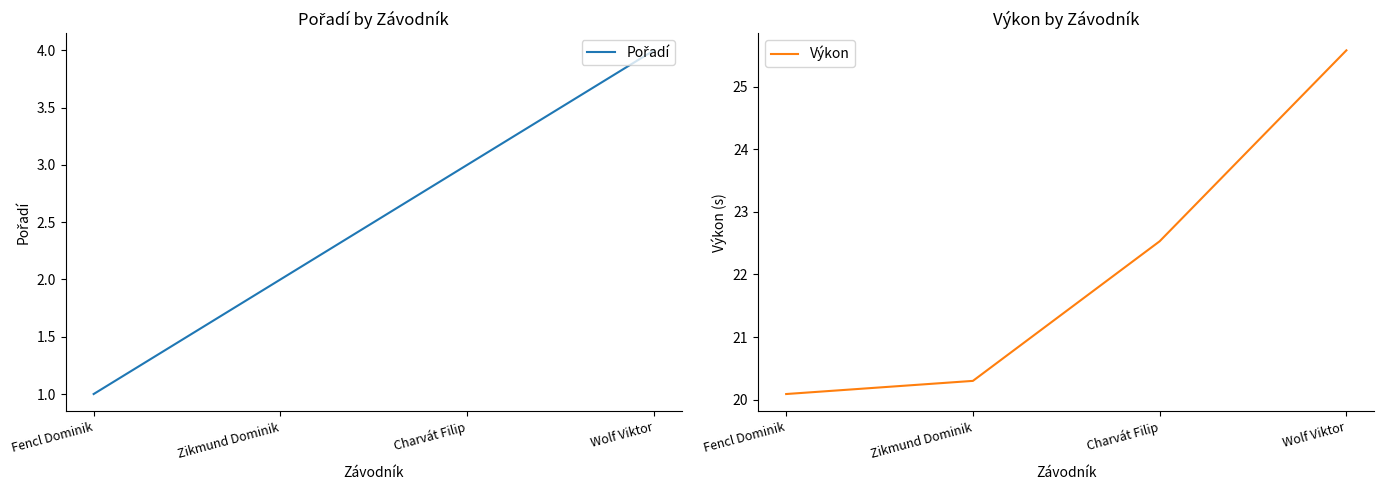

At how many categories does at least one series exceed 4?

4